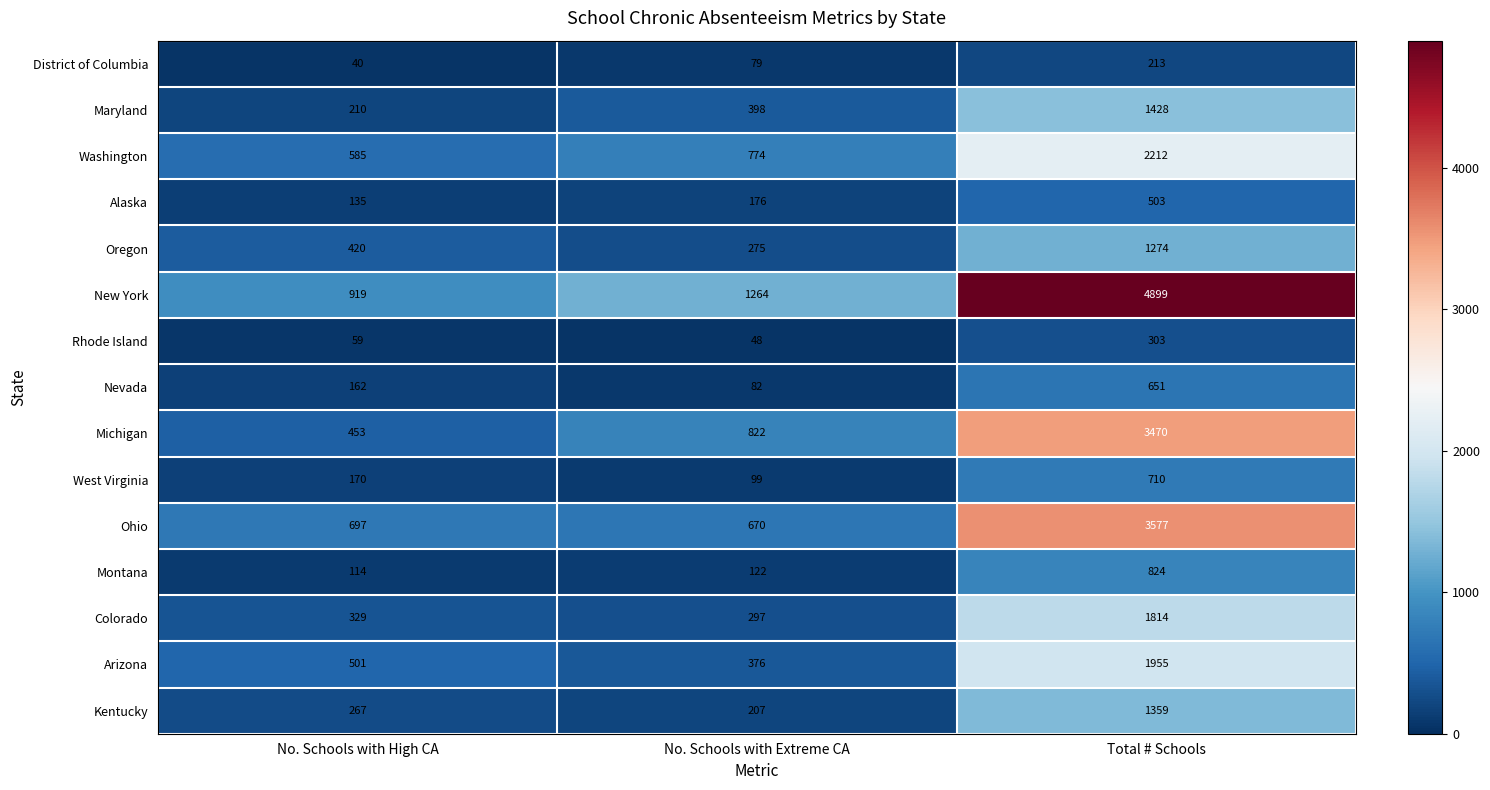

What is the spread (max minus min) of values at No. Schools with Extreme CA?

1216